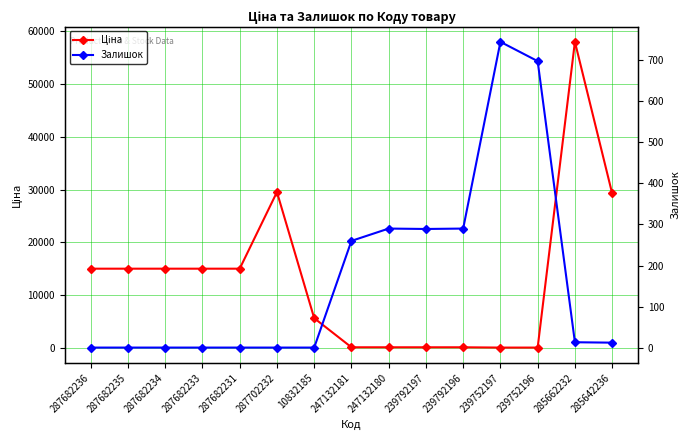

How many positive values does the Залишок series have?

8